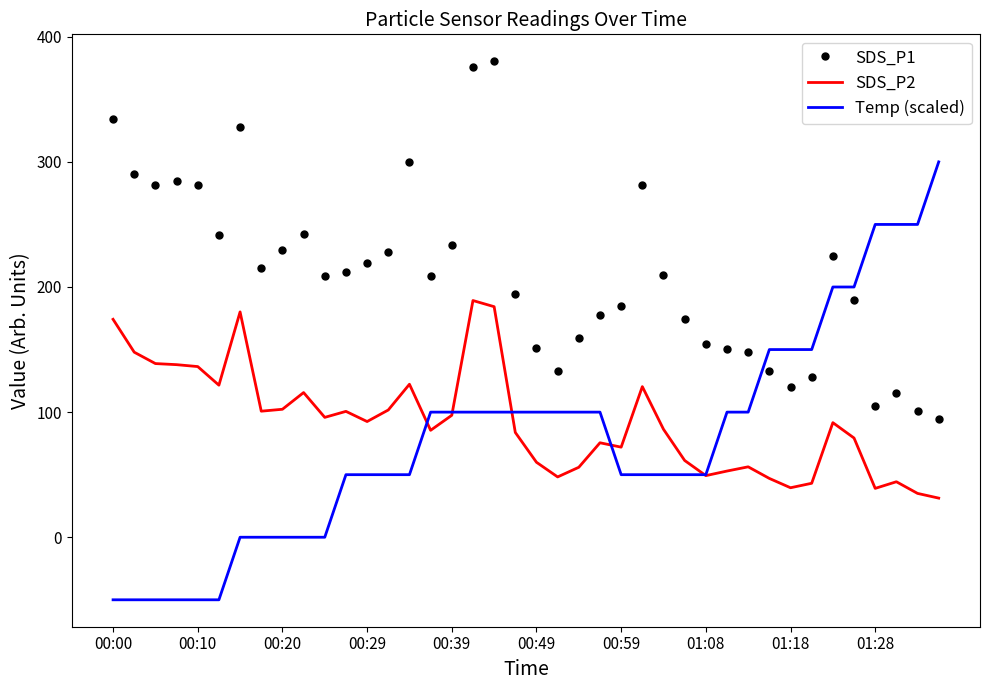

Rank the series by their maximum value, from highest to lowest.

SDS_P1, Temp (scaled), SDS_P2